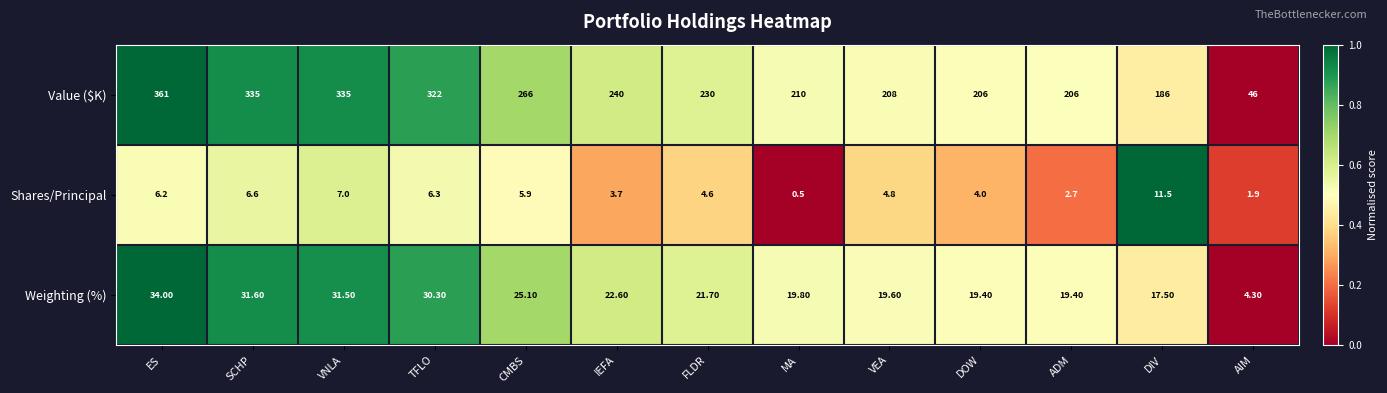

At how many categories does at least one series exceed 0?

13